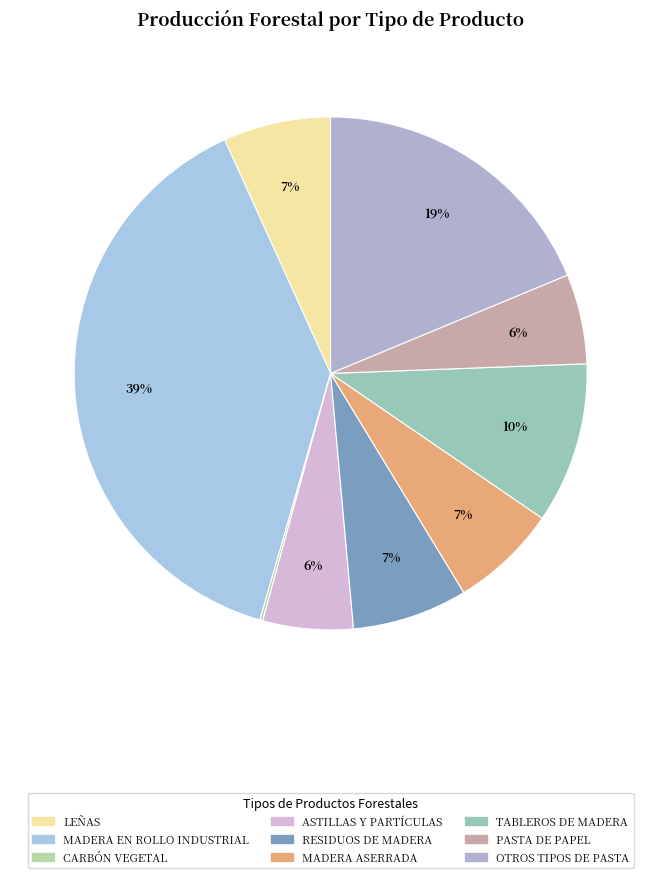

The MADERA ASERRADA slice represents 22% of the pie. True or false?

False